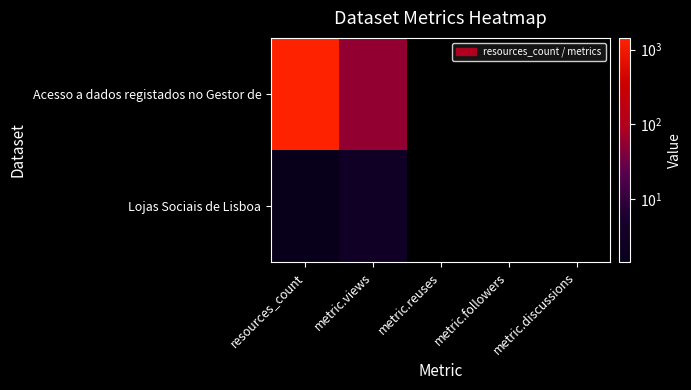

List the series in order of their overall mean, lowest first.

Lojas Sociais de Lisboa, Acesso a dados registados no Gestor de